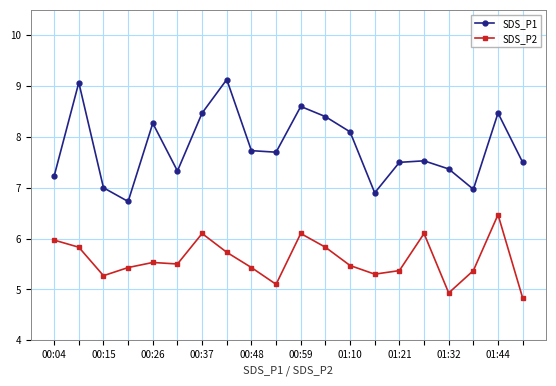

How many interior local peaks does the SDS_P1 series have?

6